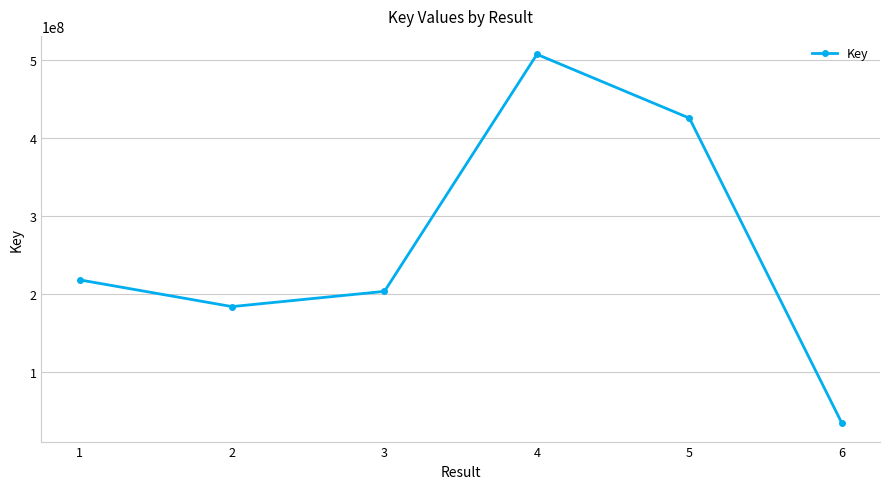

The chart shows a value of 218244267 at 1. True or false?

True